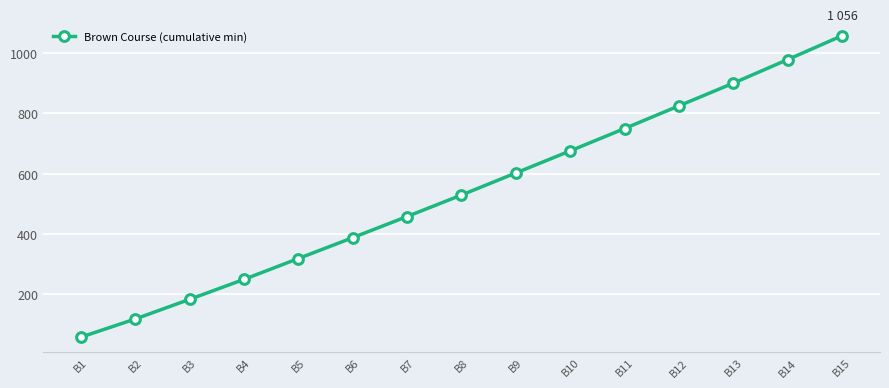

Where is the data nearest to the value 557?

B8